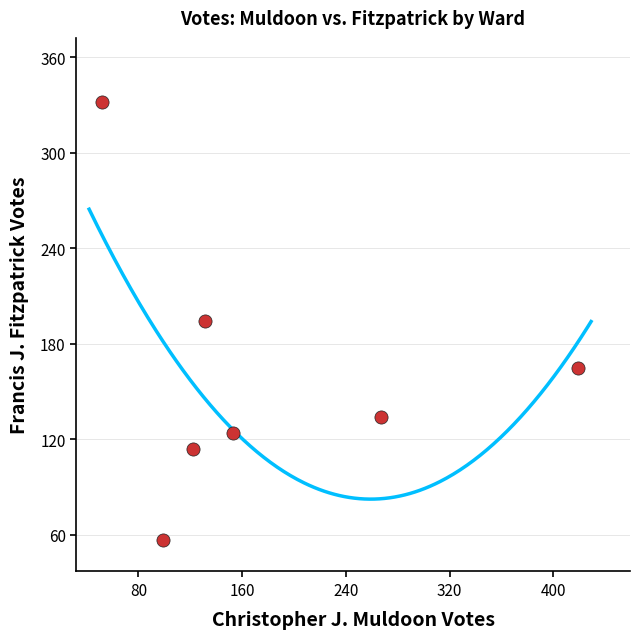

What is the average X value?

178